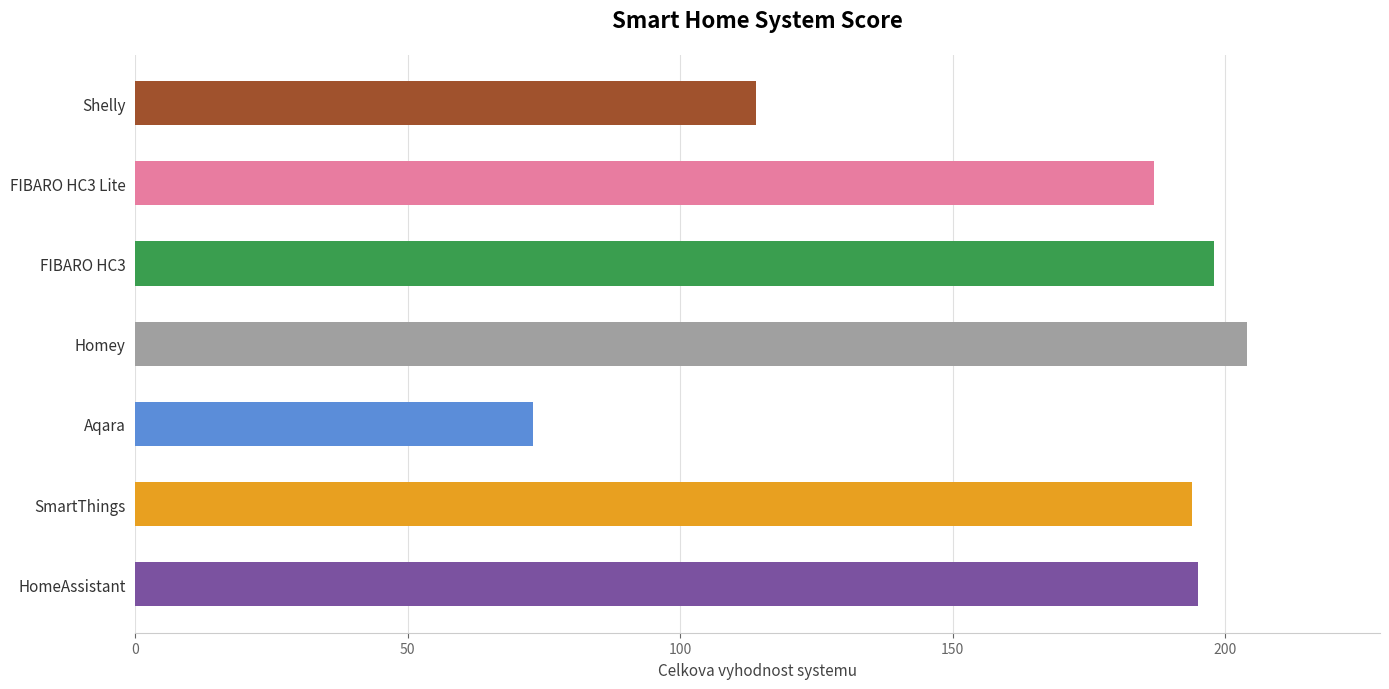

At which label is the value closest to 138?

Shelly